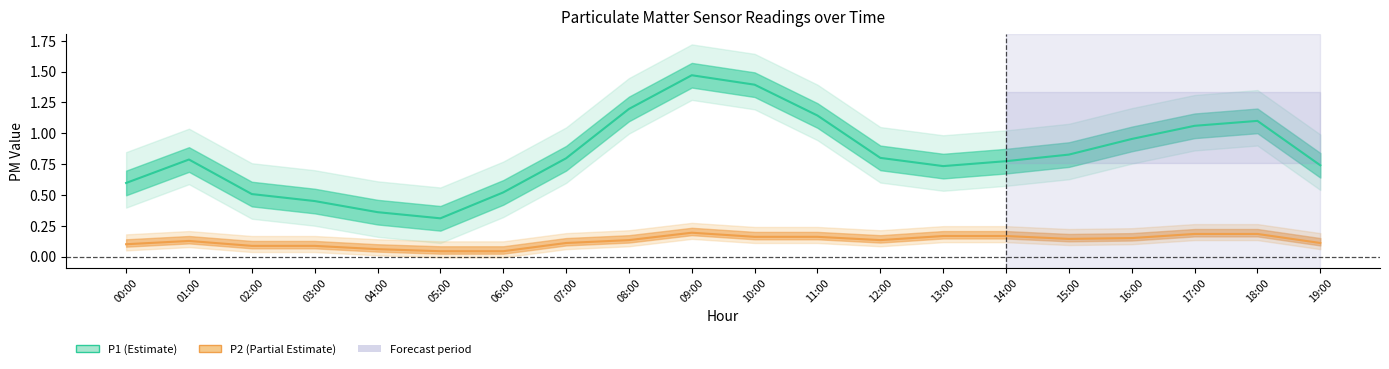

At which label does P1 reach its peak?

09:00